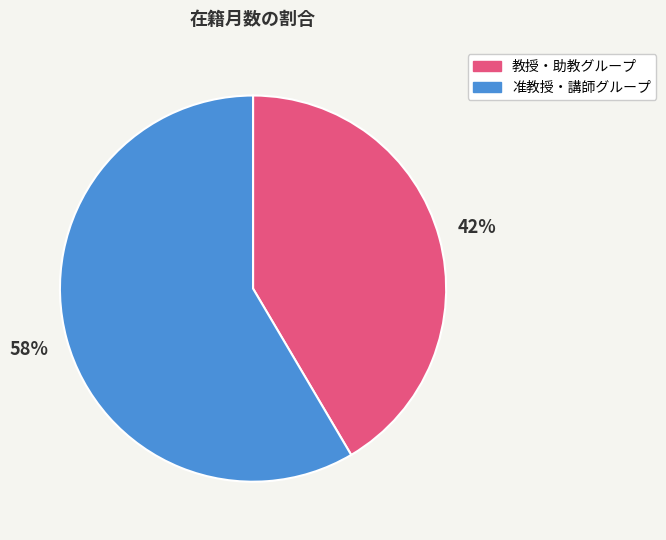

To the nearest percent, what is the average slice percentage?

50%